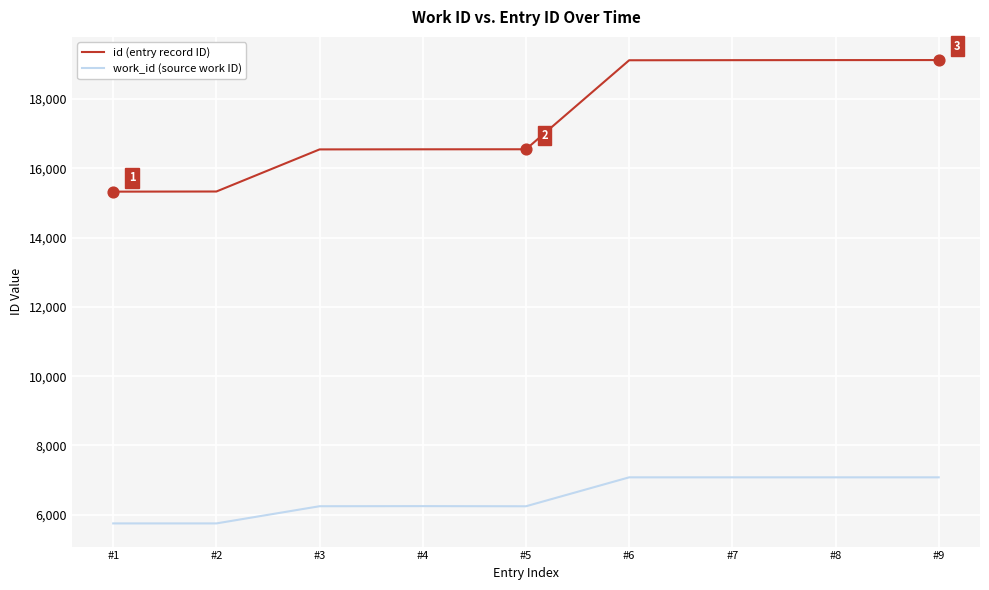

Is the value of id (entry record ID) at #9 greater than the value of work_id (source work ID) at #9?

Yes